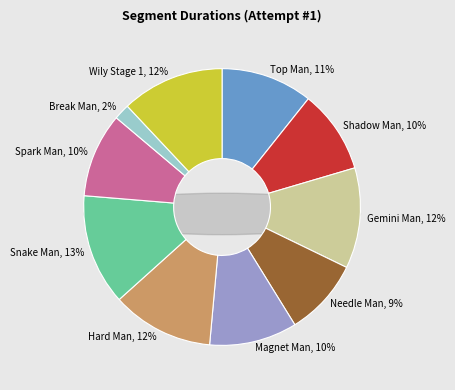

How many slices are in this pie chart?

10